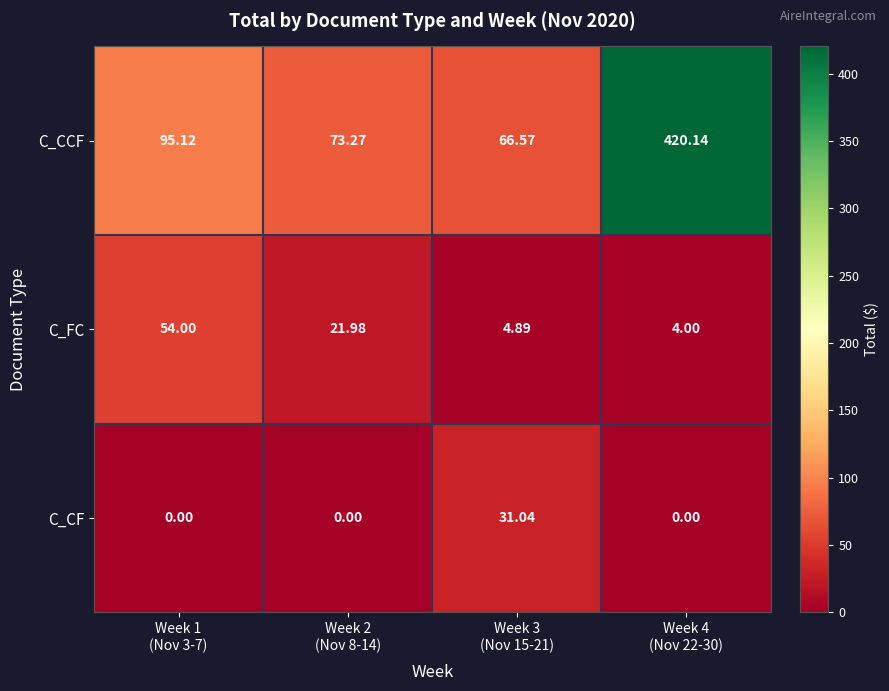

Which series has the largest total across all categories?

C_CCF